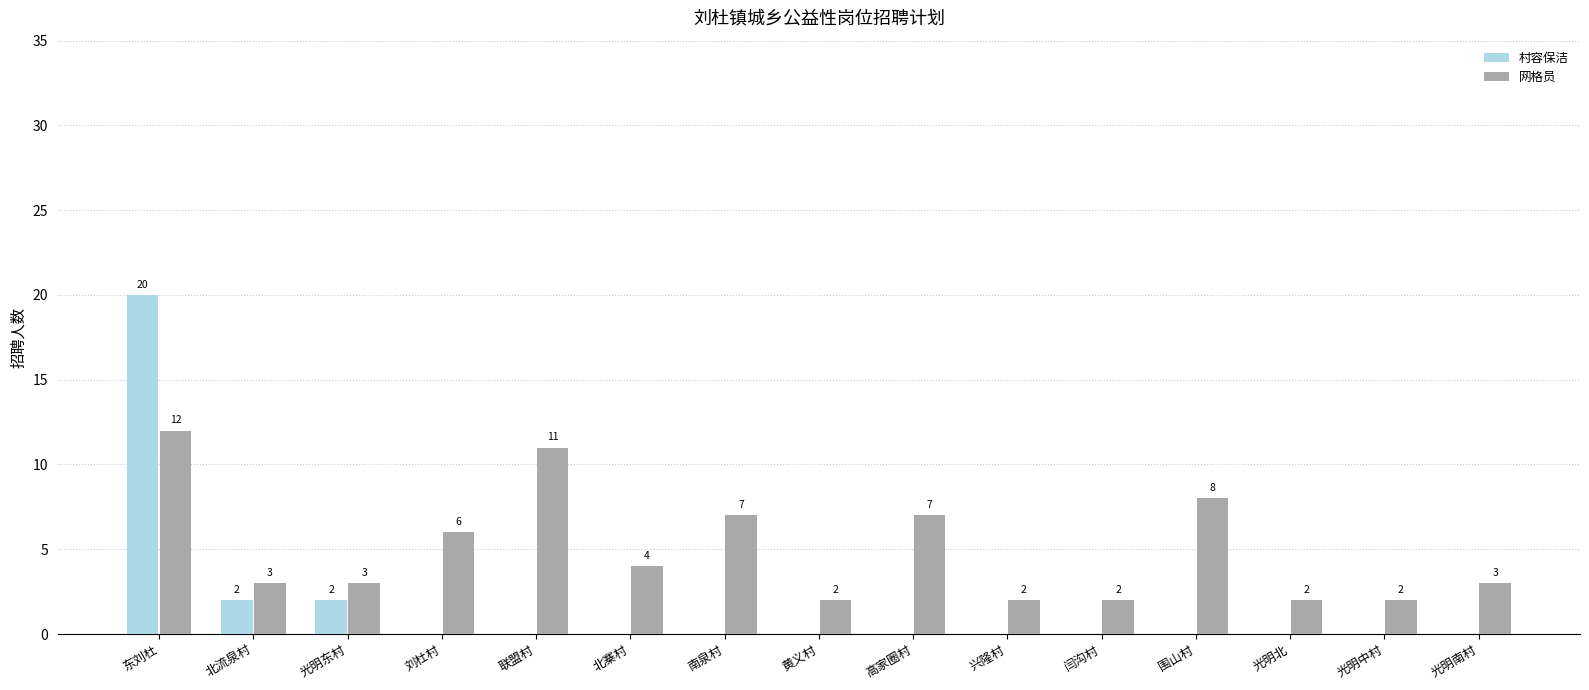

Which series has the largest total across all categories?

网格员